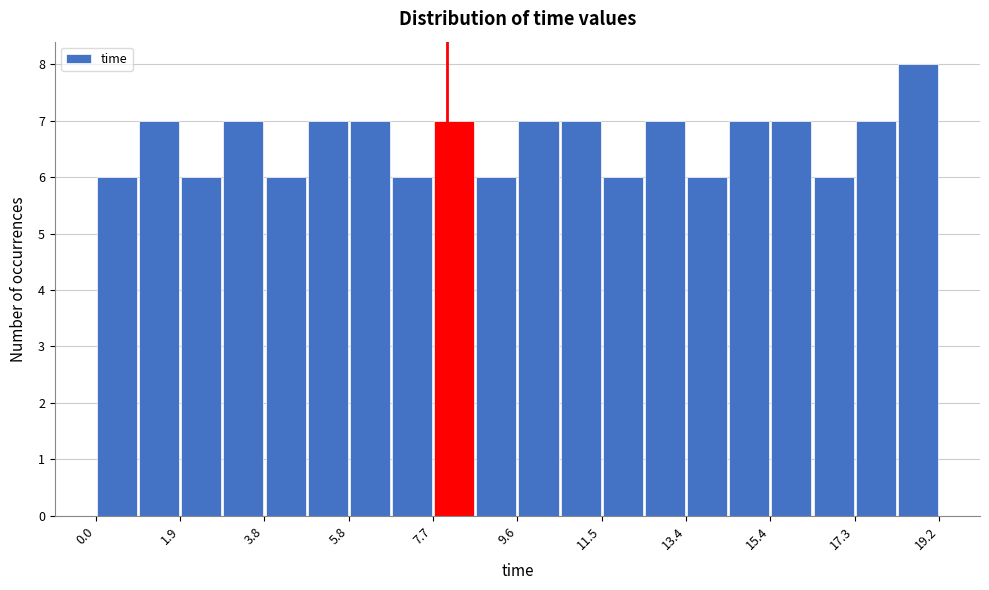

Which range on the x-axis has the tallest bar?

18.24 to 19.20